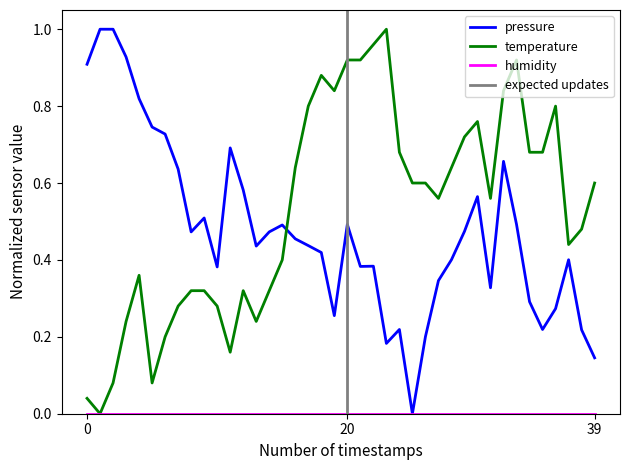

Between 2023-12-29T00:04:04 and 2023-12-29T01:11:56, which series saw the biggest shift?

temperature